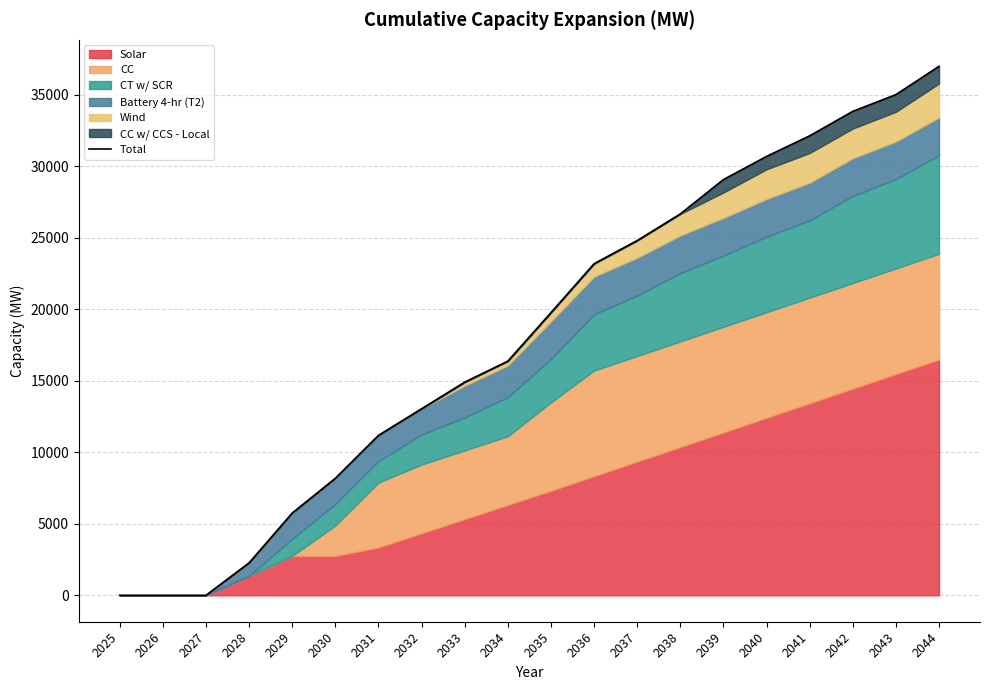

What is the value of the 4th point from the left?

2270